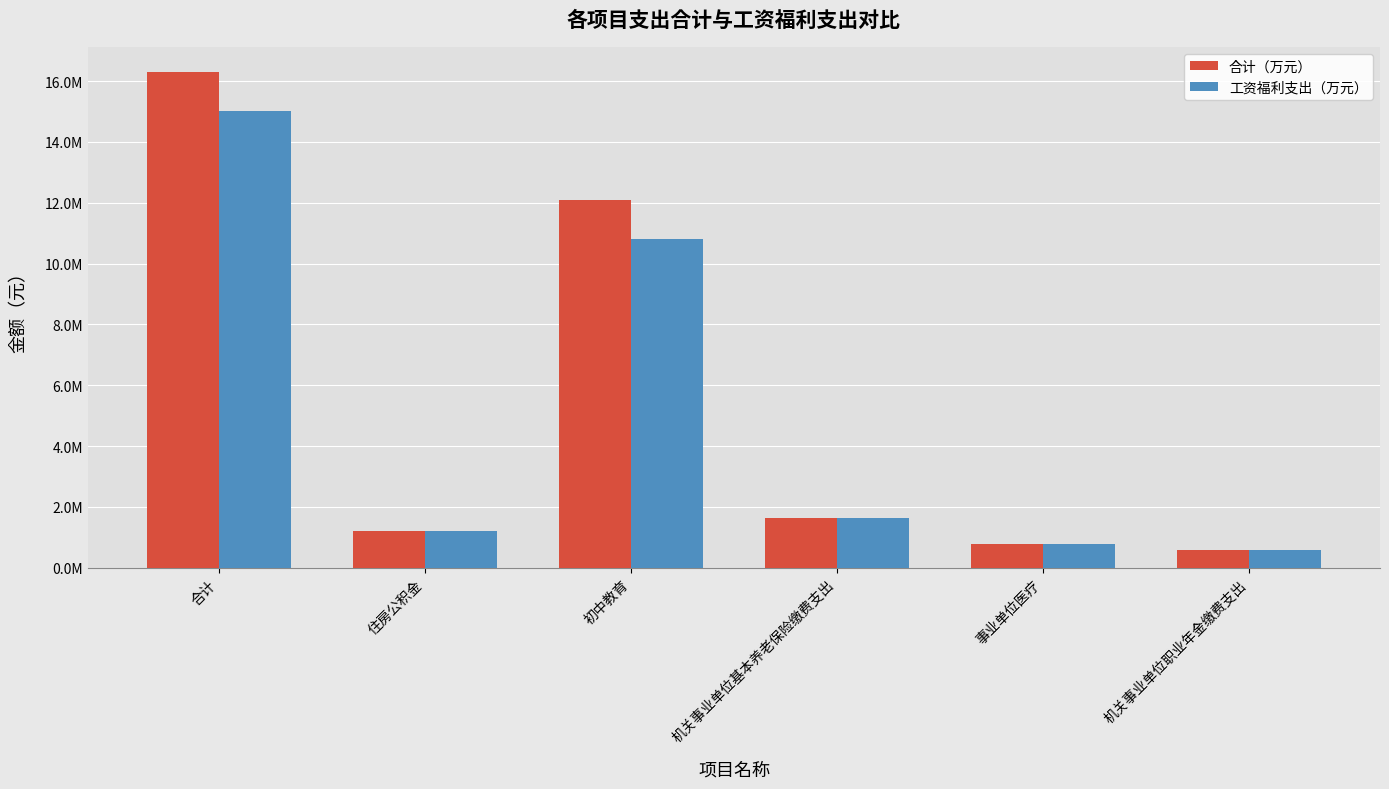

Which series has the largest total across all categories?

合计（万元）